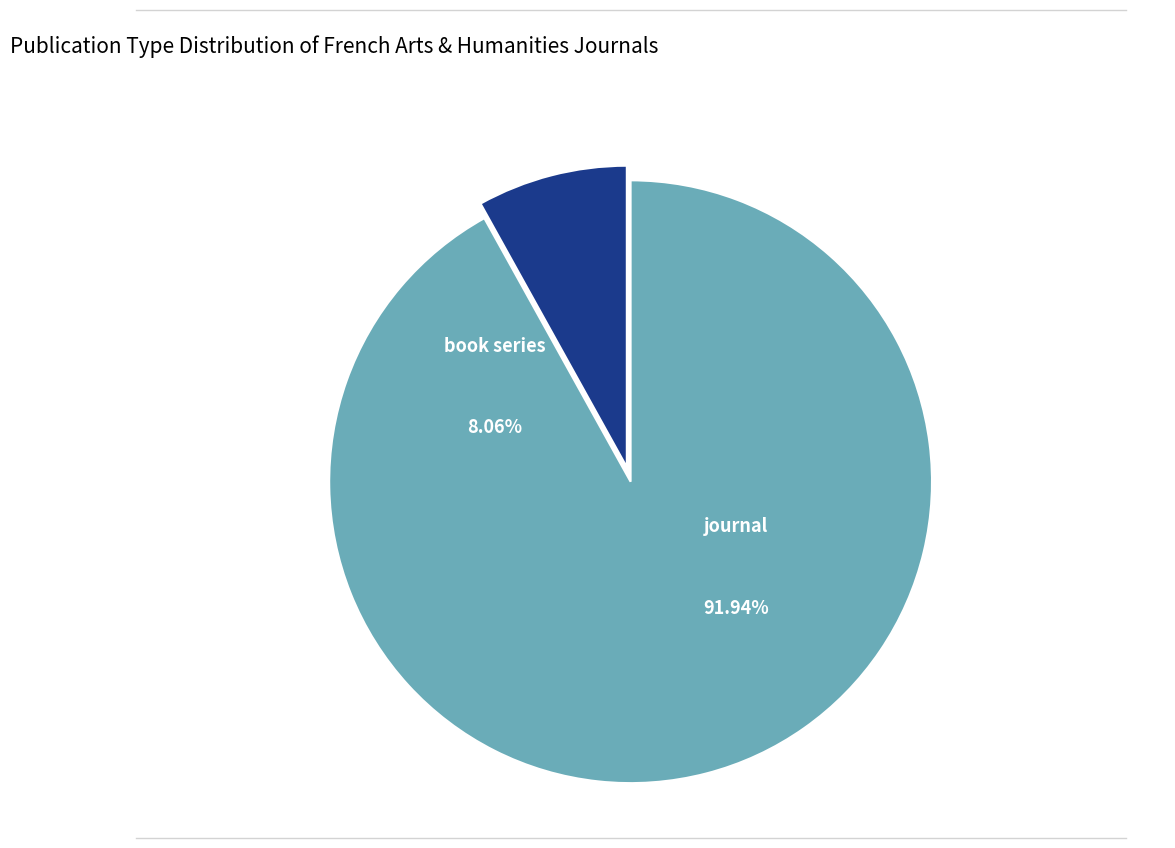

What percentage is NOT represented by book series?

91.9%